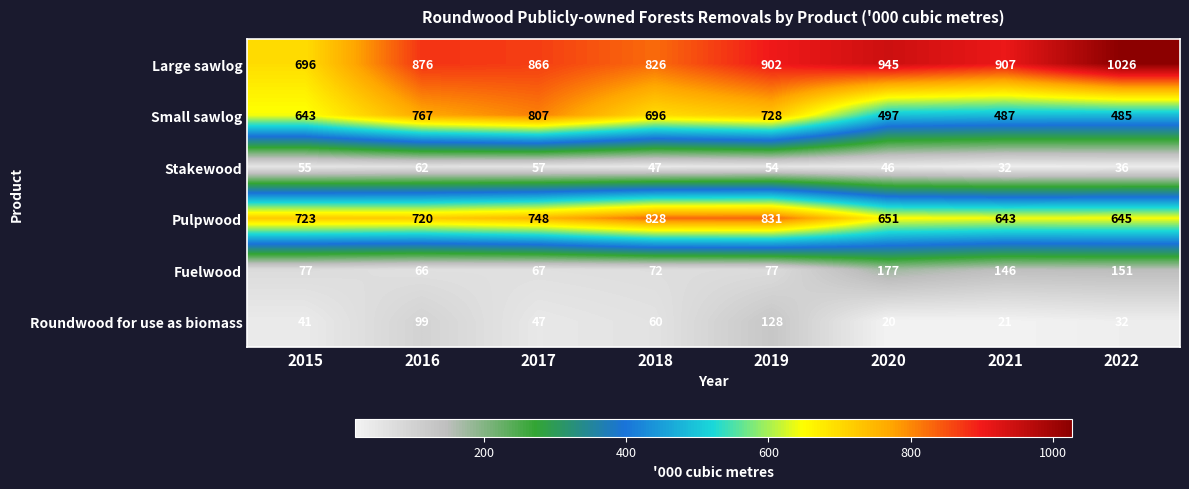

How many values in the Stakewood series are below 54?

4